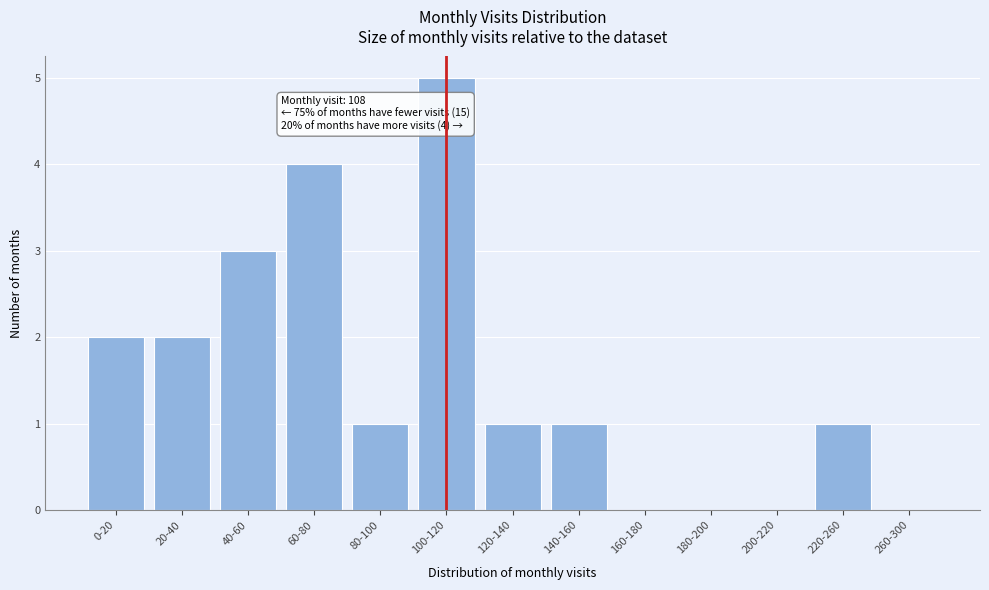

Reading left to right, extract all data points from this chart.

0-20=2	20-40=2	40-60=3	60-80=4	80-100=1	100-120=5	120-140=1	140-160=1	160-180=0	180-200=0	200-220=0	220-260=1	260-300=0